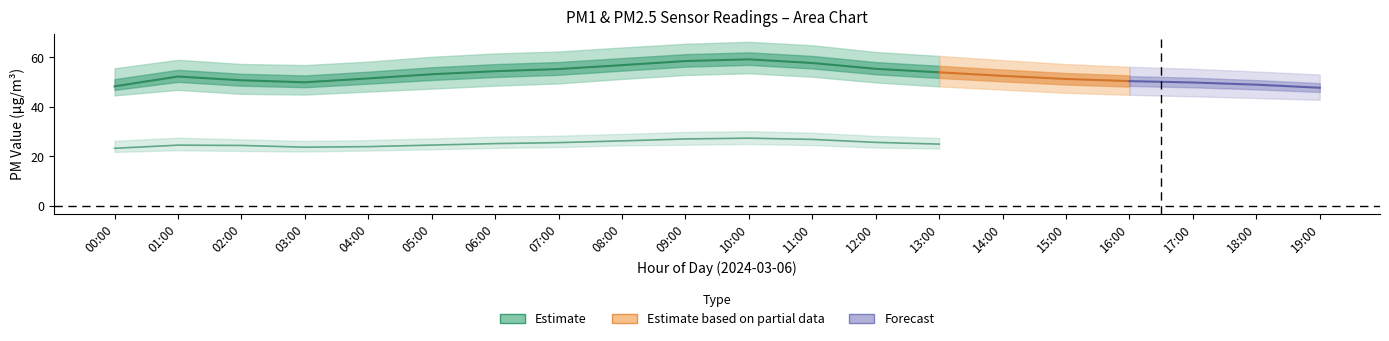

What is the average value of the P2 (Estimate) series?

25.2